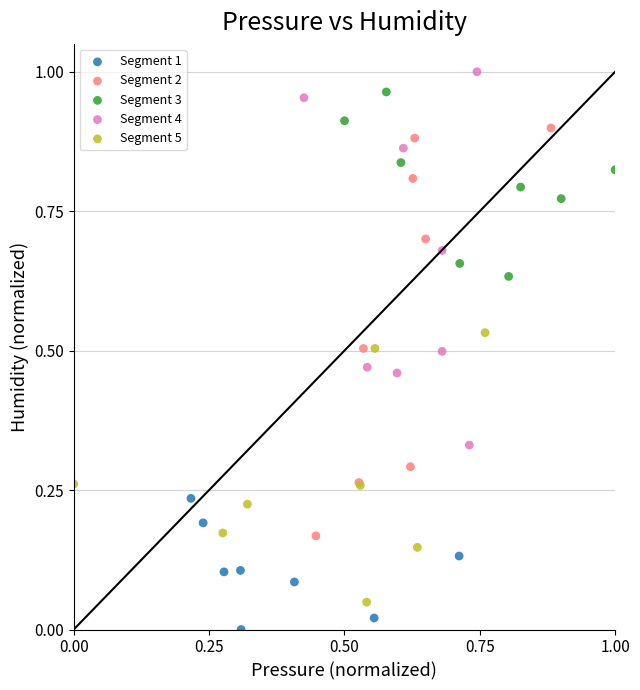

Which series has the largest Y range (max minus min)?

Segment 2